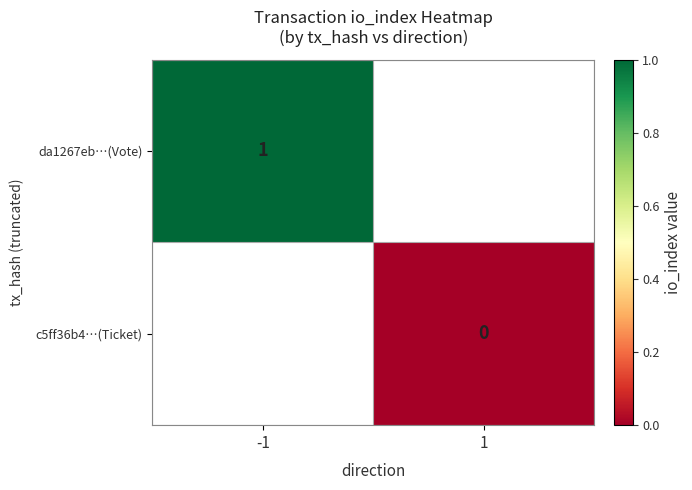

At which category does the chart reach its peak across all series?

-1